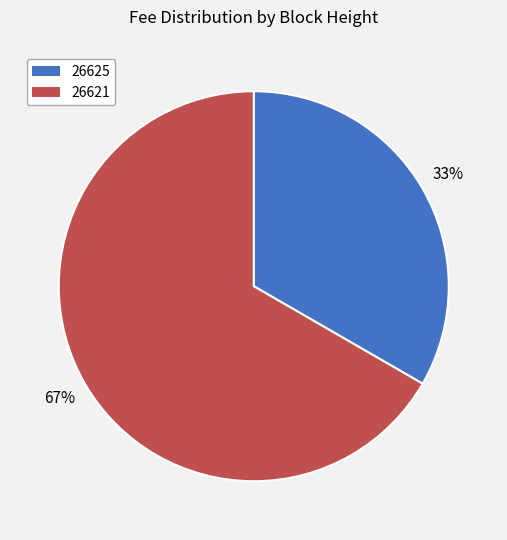

Does 26621 account for over 50% of the chart?

Yes